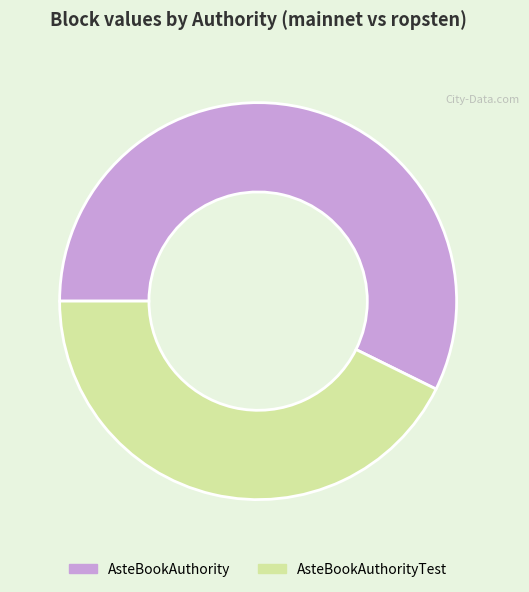

Is it true that AsteBookAuthority is 57% of the pie?

True